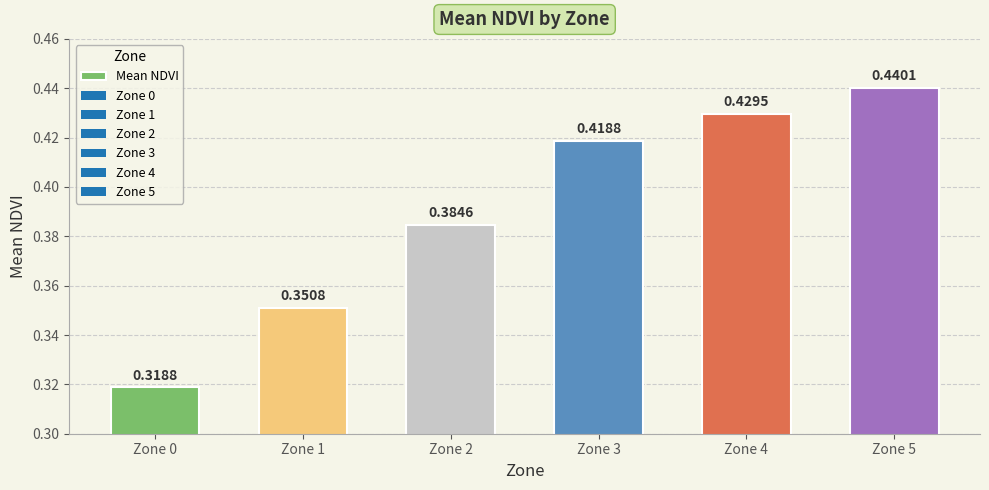

List the labels in order of value, largest first.

Zone 5, Zone 4, Zone 3, Zone 2, Zone 1, Zone 0